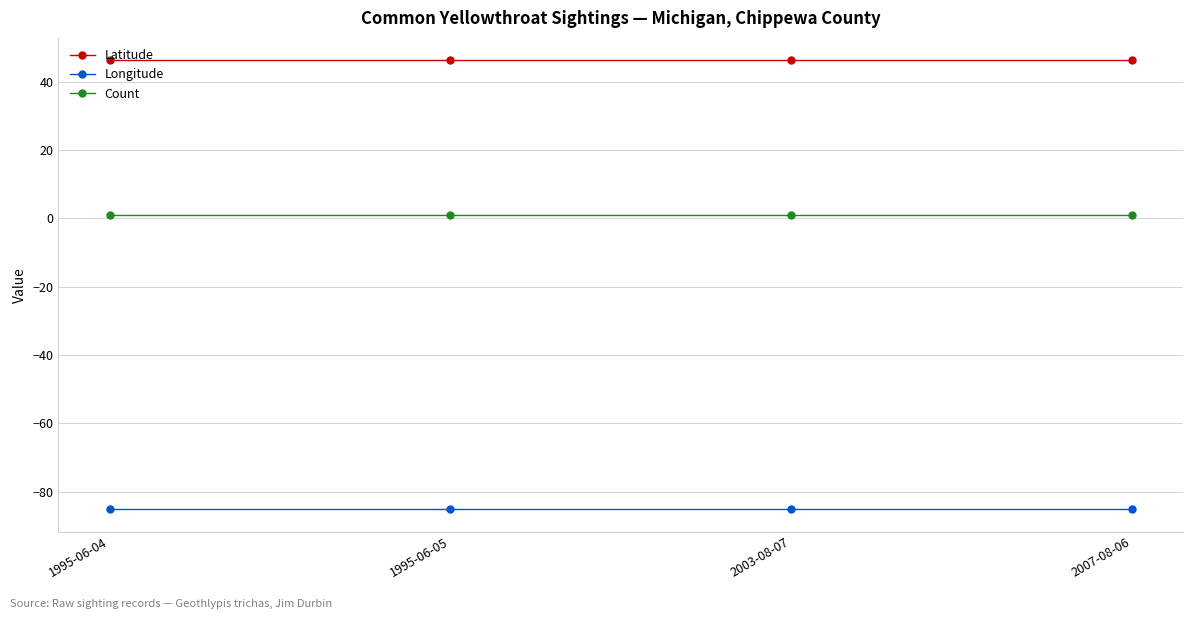

Which series has the largest total across all categories?

Latitude